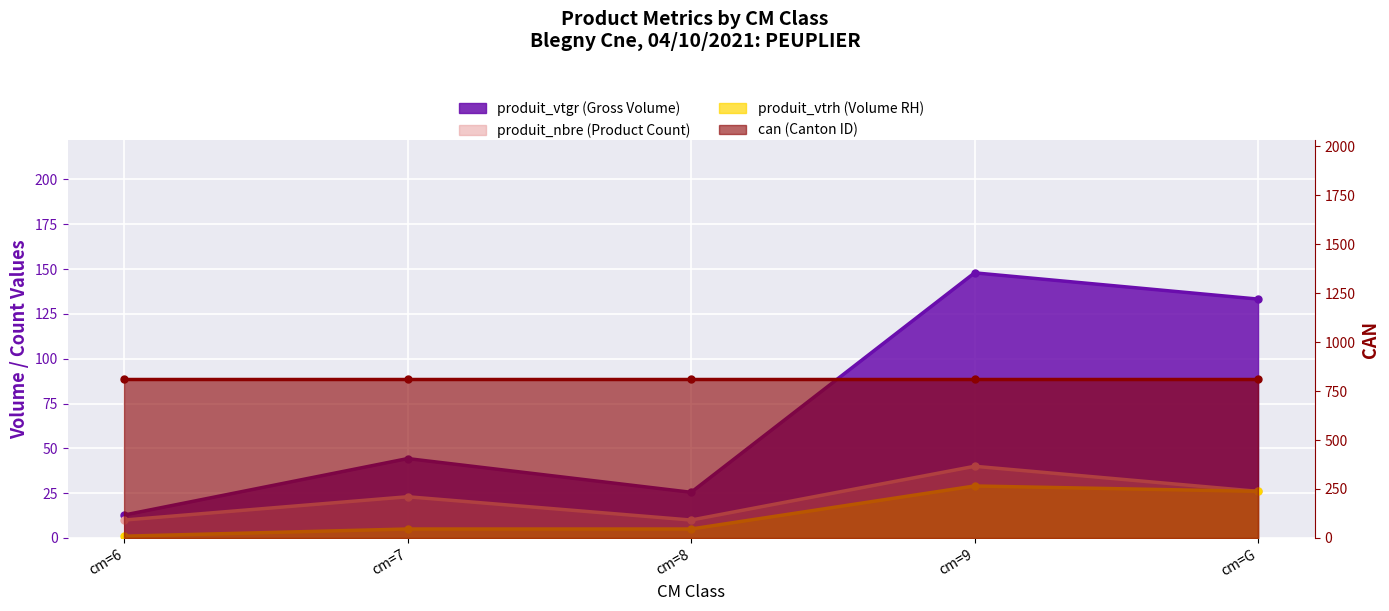

Which category has the highest value in the produit_vtrh series?

cm=9